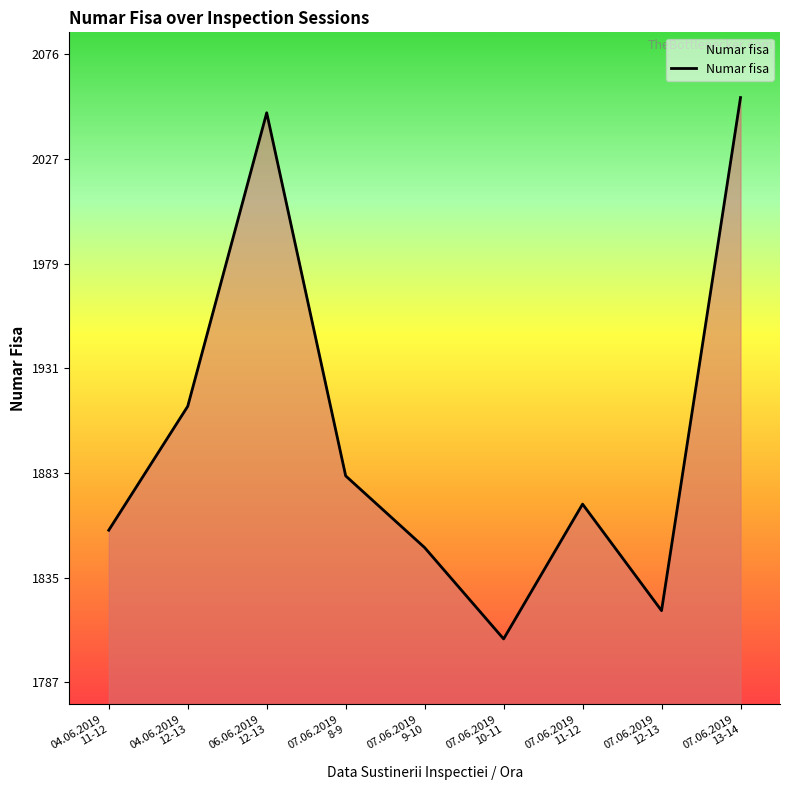

Rank the categories by value from lowest to highest.

07.06.2019
10-11, 07.06.2019
12-13, 07.06.2019
9-10, 04.06.2019
11-12, 07.06.2019
11-12, 07.06.2019
8-9, 04.06.2019
12-13, 06.06.2019
12-13, 07.06.2019
13-14